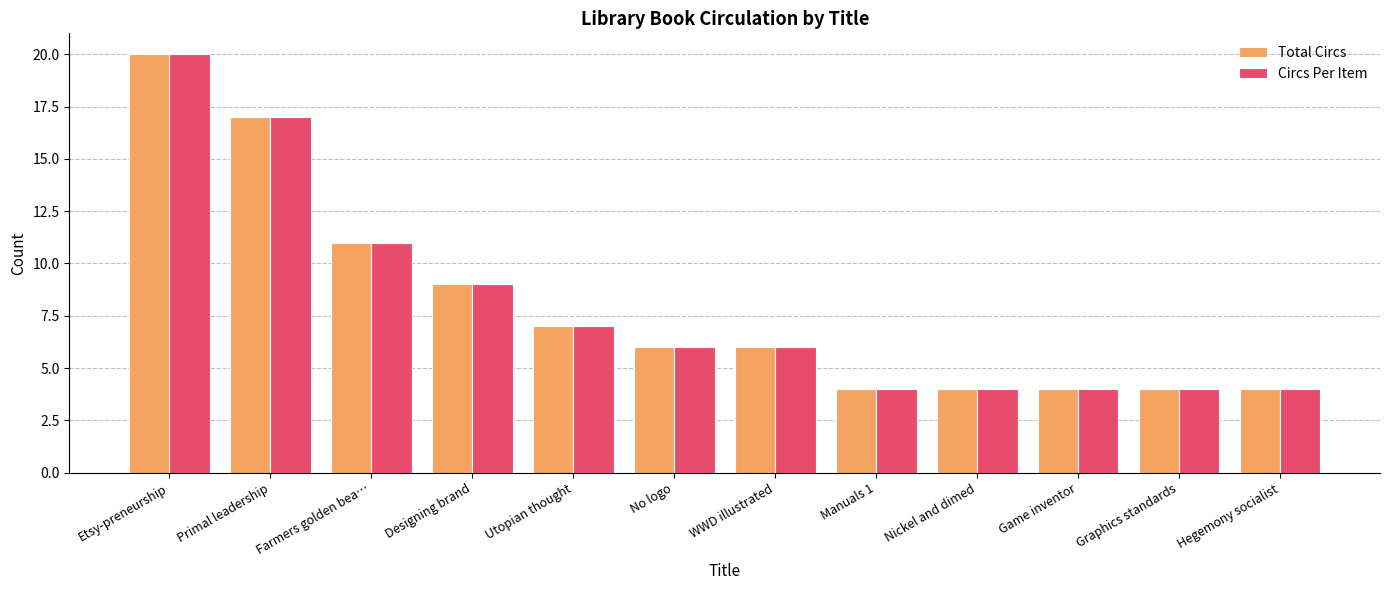

True or false: Circs Per Item has a value of 7 at Utopian thought.

True